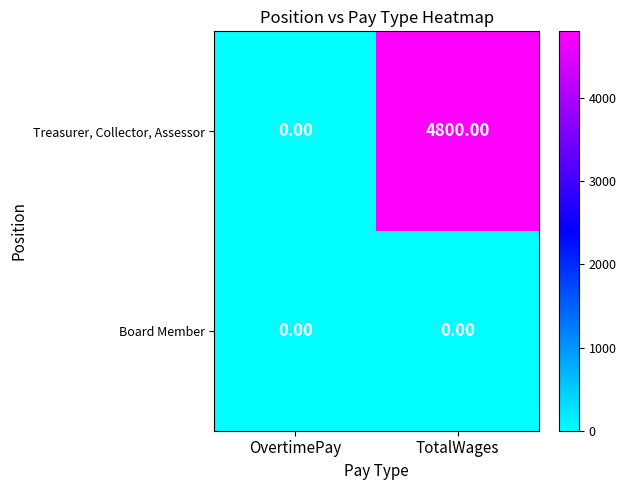

What is the spread (max minus min) of values at TotalWages?

4800